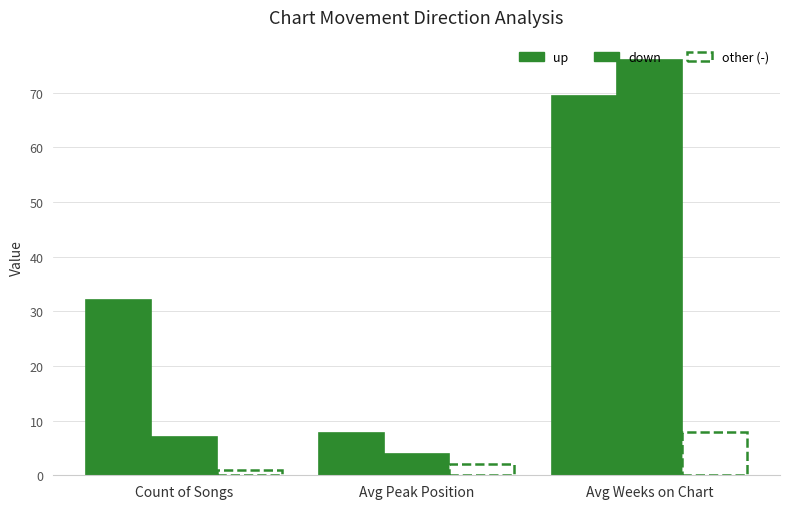

What is the total value across all series at Avg Weeks on Chart?

153.2